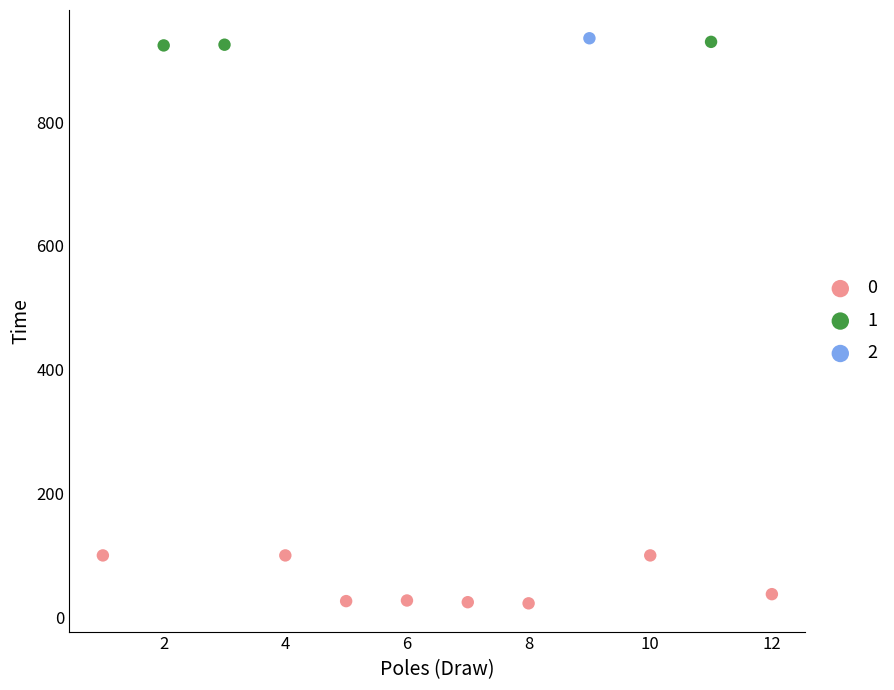

What are all the series names shown in the legend?

0, 1, 2